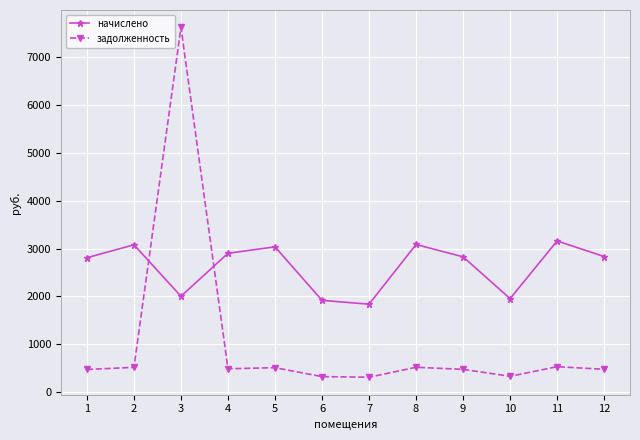

Between 10 and 12, which series saw the biggest shift?

начислено